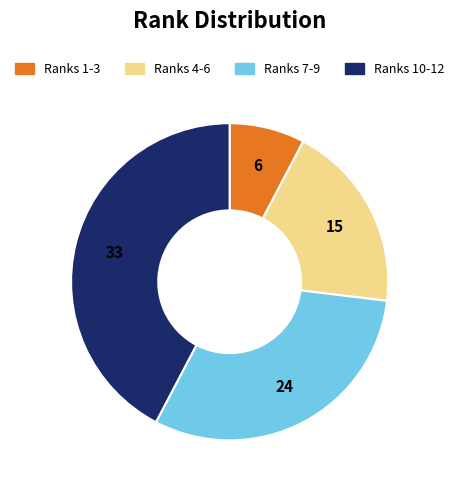

Does any single category account for the majority?

No